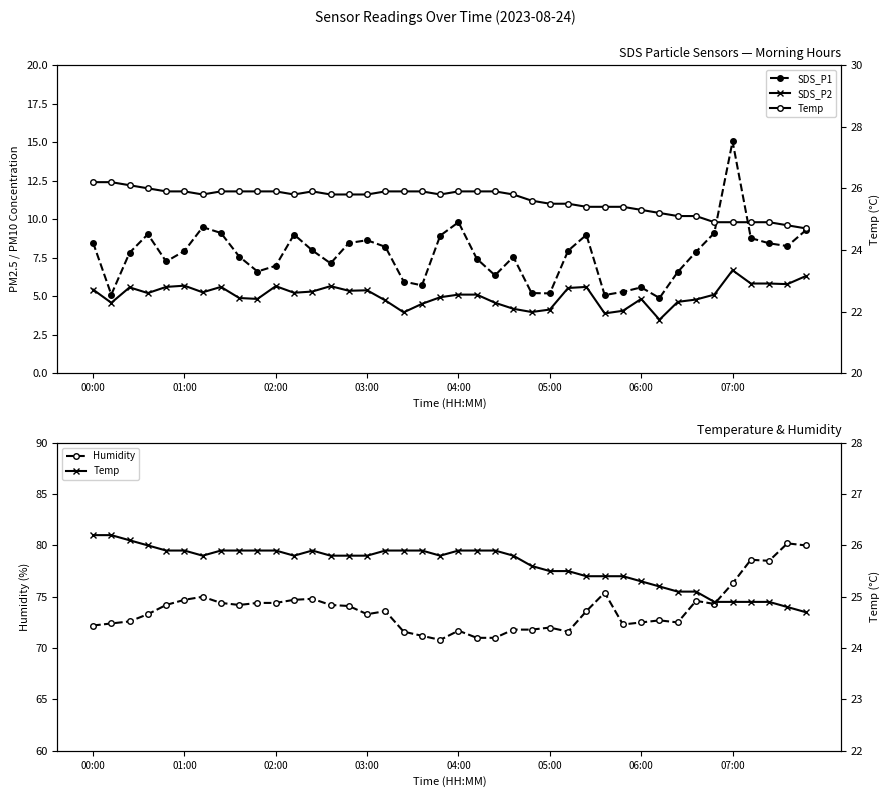

Reading left to right, extract all data points from this chart.

SDS_P1: 8.5	5.1	7.8	9.0	7.2	7.9	9.5	9.1	7.6	6.6	7.0	9.0	8.0	7.1	8.4	8.6	8.2	6.0	5.7	8.9	9.8	7.4	6.3	7.5	5.2	5.2	8.0	9.0	5.1	5.3	5.6	4.9	6.6	7.9	9.1	15.1	8.8	8.4	8.2	9.3
SDS_P2: 5.4	4.6	5.6	5.2	5.6	5.7	5.2	5.6	4.9	4.8	5.7	5.2	5.3	5.7	5.3	5.4	4.7	4.0	4.5	4.9	5.1	5.1	4.6	4.2	4.0	4.1	5.5	5.6	3.9	4.0	4.8	3.5	4.6	4.8	5.1	6.7	5.8	5.8	5.8	6.3
Humidity: 72.2	72.4	72.6	73.3	74.2	74.7	75.0	74.4	74.2	74.4	74.4	74.7	74.8	74.2	74.1	73.3	73.6	71.6	71.2	70.8	71.7	71.0	71.0	71.8	71.8	72.0	71.6	73.6	75.4	72.3	72.5	72.7	72.5	74.6	74.3	76.3	78.6	78.5	80.2	80.0
Temp: 26.2	26.2	26.1	26.0	25.9	25.9	25.8	25.9	25.9	25.9	25.9	25.8	25.9	25.8	25.8	25.8	25.9	25.9	25.9	25.8	25.9	25.9	25.9	25.8	25.6	25.5	25.5	25.4	25.4	25.4	25.3	25.2	25.1	25.1	24.9	24.9	24.9	24.9	24.8	24.7